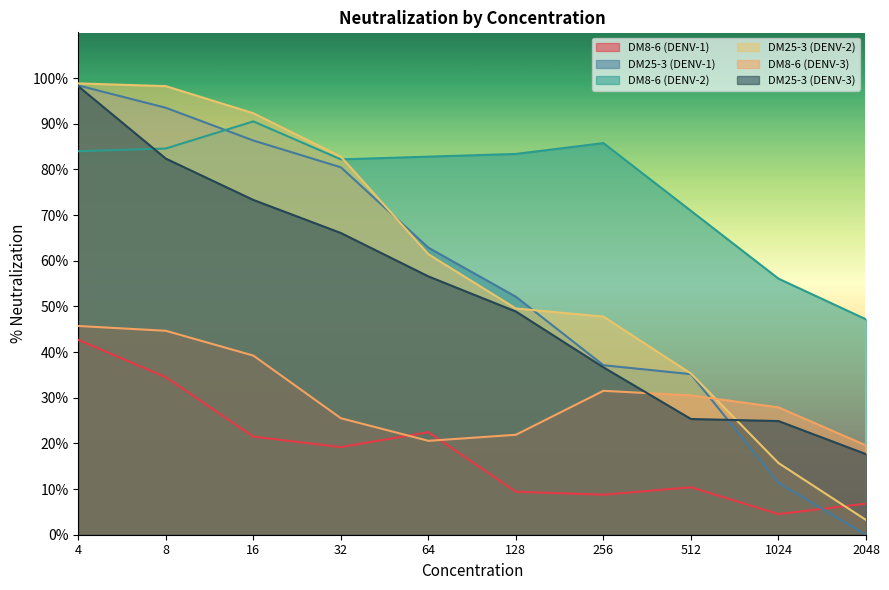

What is the difference between the highest and lowest values at 512?

60.5